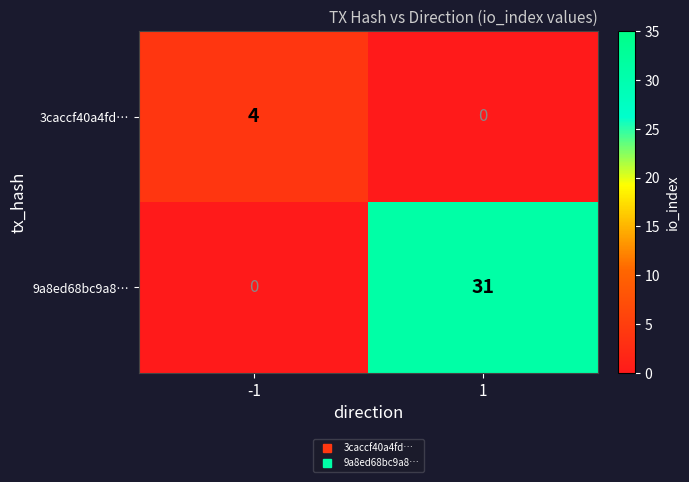

What is the greatest value displayed?

31